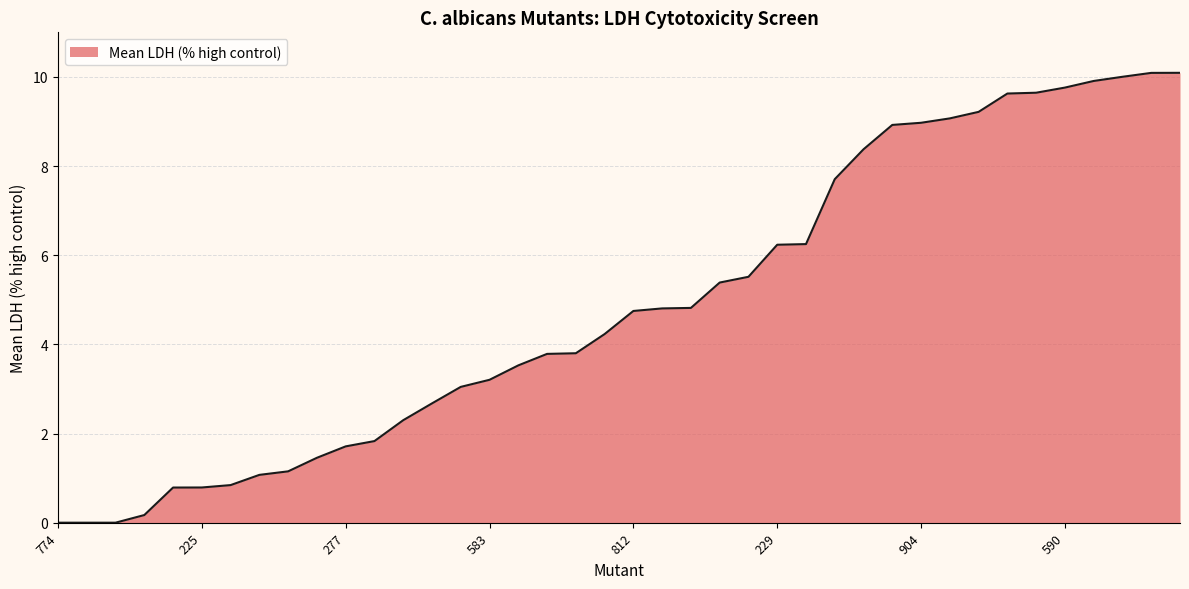

Reading left to right, extract all data points from this chart.

0.0	0.0	0.0	0.2	0.8	0.8	0.8	1.1	1.2	1.5	1.7	1.8	2.3	2.7	3.0	3.2	3.5	3.8	3.8	4.2	4.7	4.8	4.8	5.4	5.5	6.2	6.2	7.7	8.4	8.9	9.0	9.1	9.2	9.6	9.6	9.8	9.9	10.0	10.1	10.1